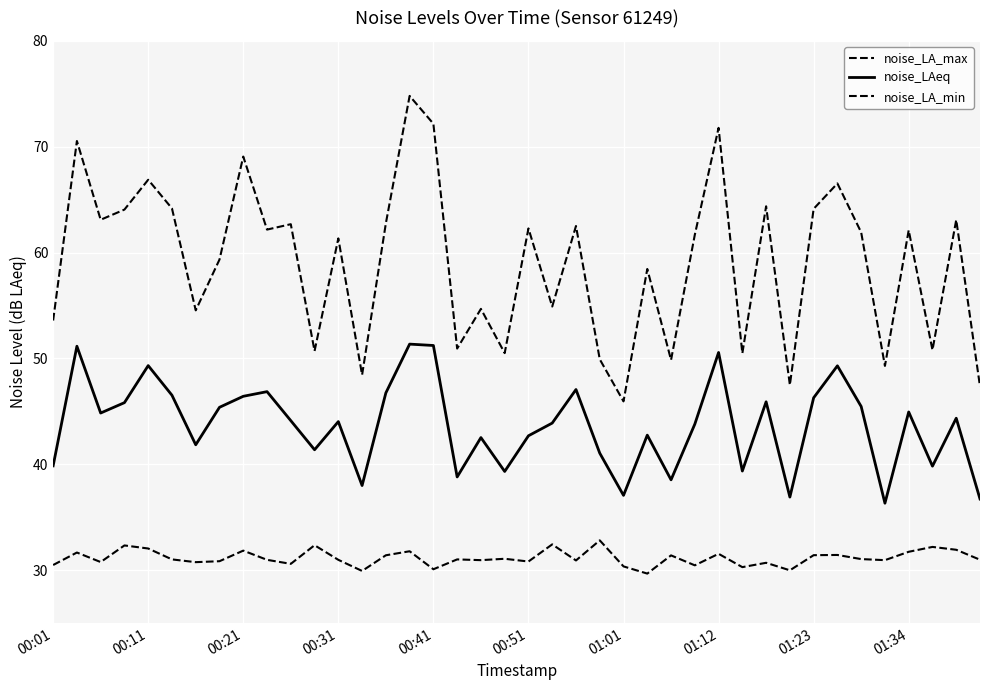

Rank the series by their maximum value, from lowest to highest.

noise_LA_min, noise_LAeq, noise_LA_max